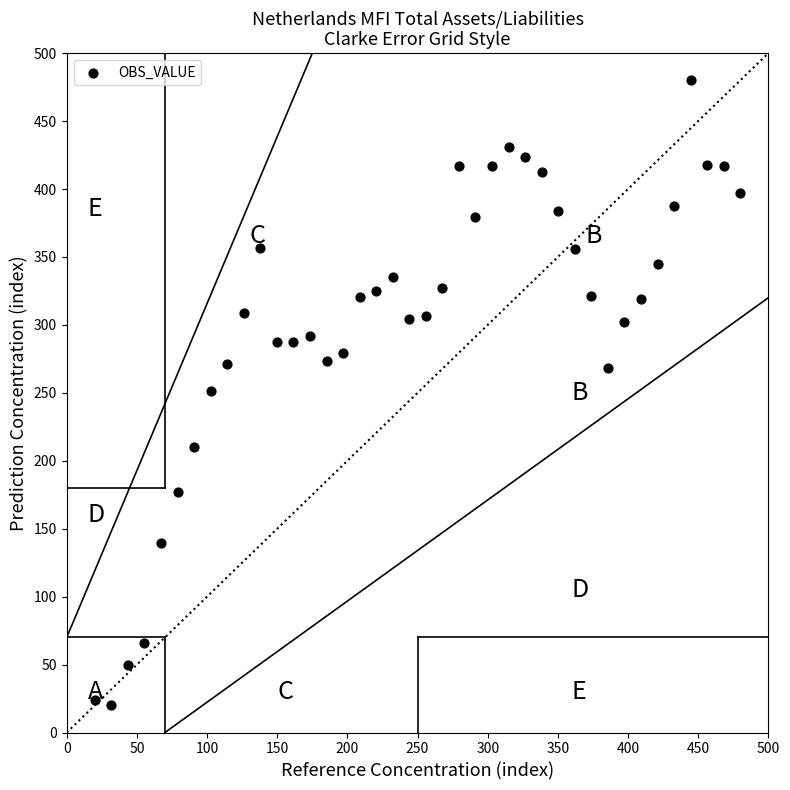

What is the range of X values (max minus min)?

460.0